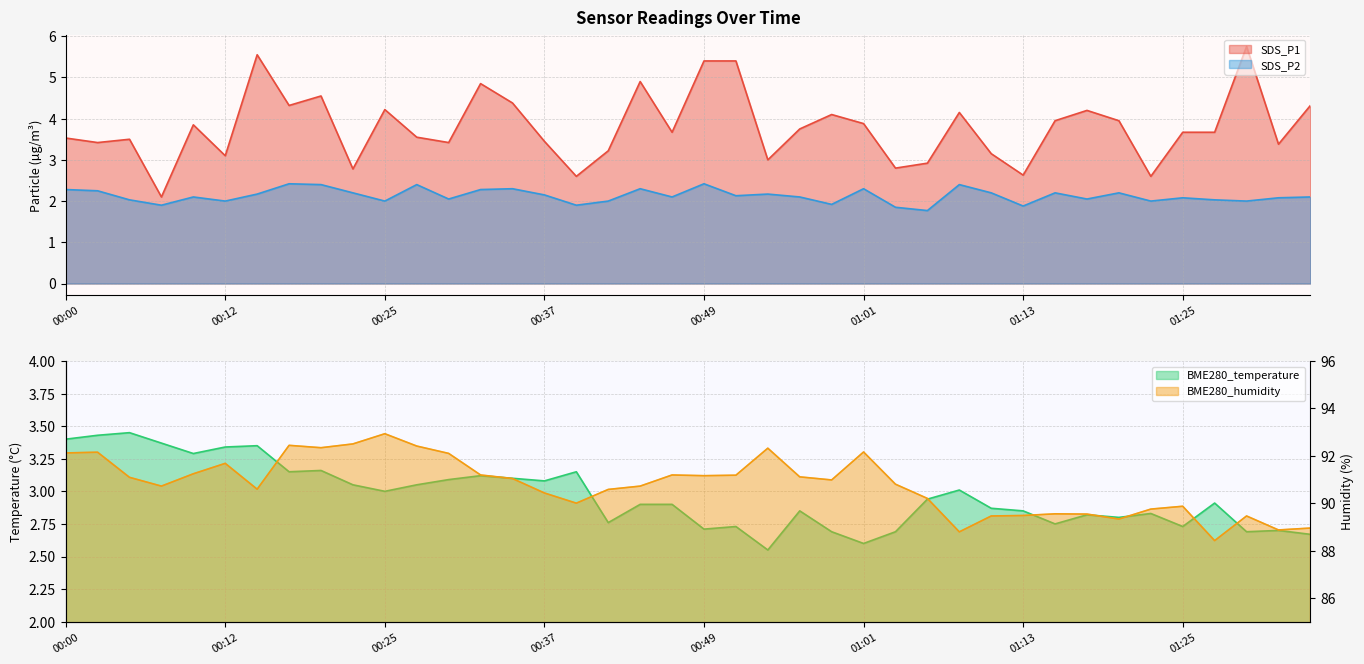

How many values in the SDS_P1 series exceed 3?

32